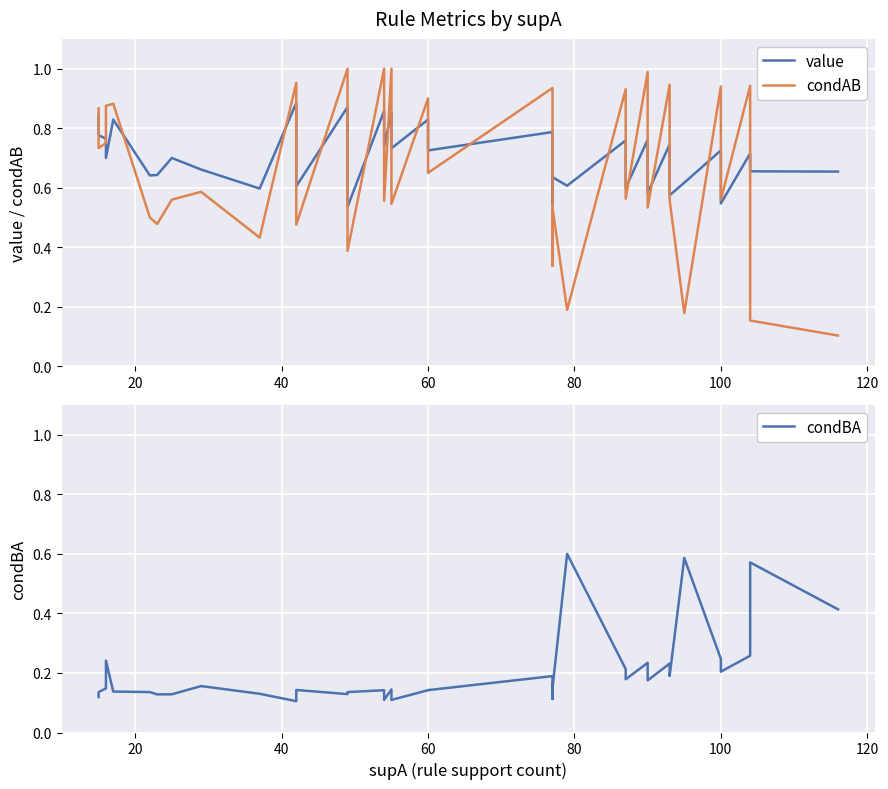

What is the spread (max minus min) of values at 40?

0.6